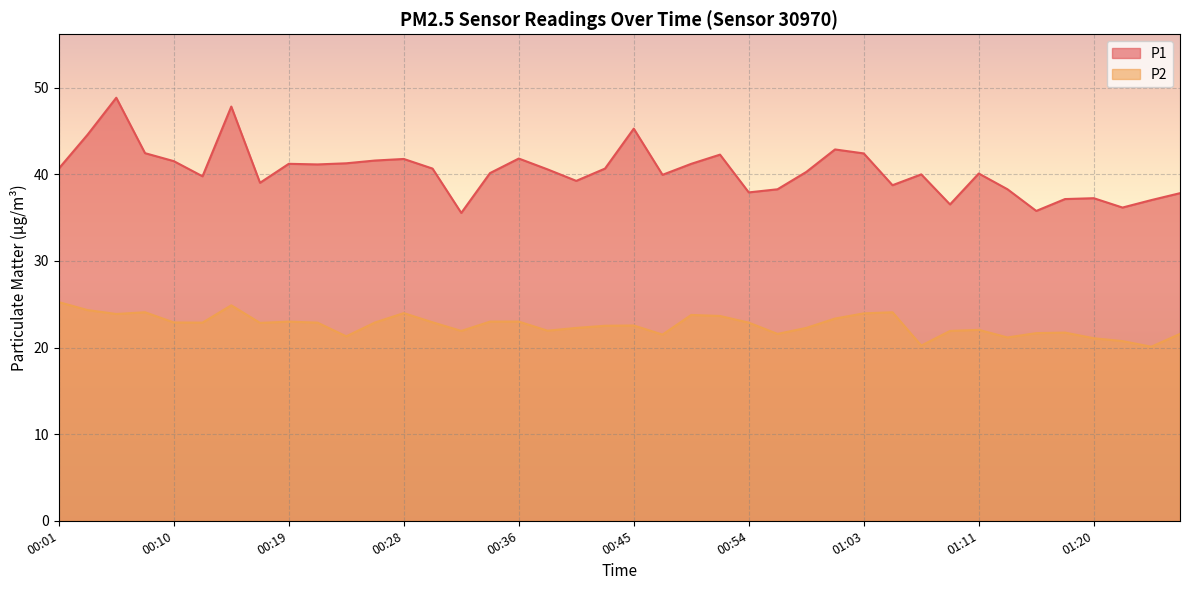

What is the label of the 35th point from the right?

00:12